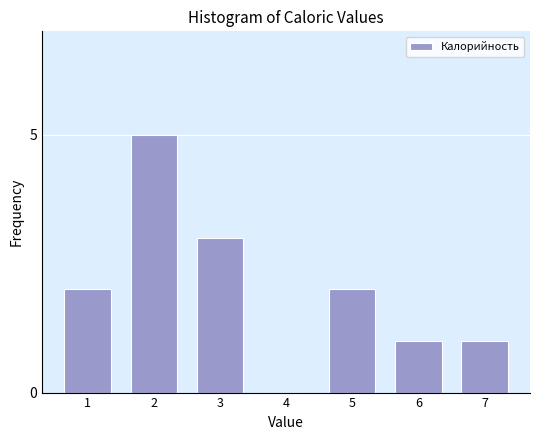

Reading left to right, transcribe all the data shown in this chart.

1=2	2=5	3=3	4=0	5=2	6=1	7=1